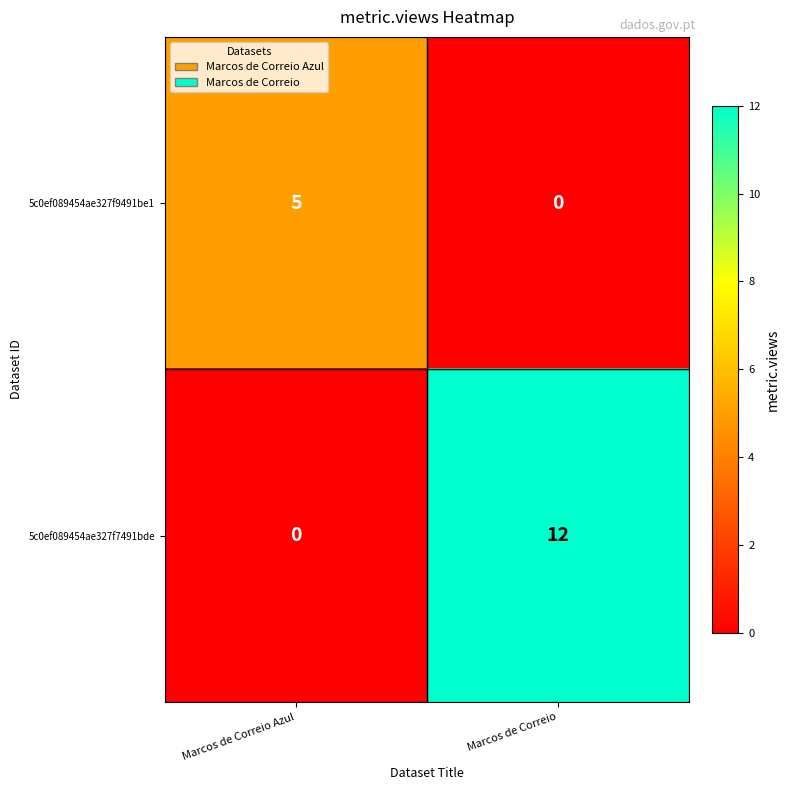

How many data points does each series have?

2